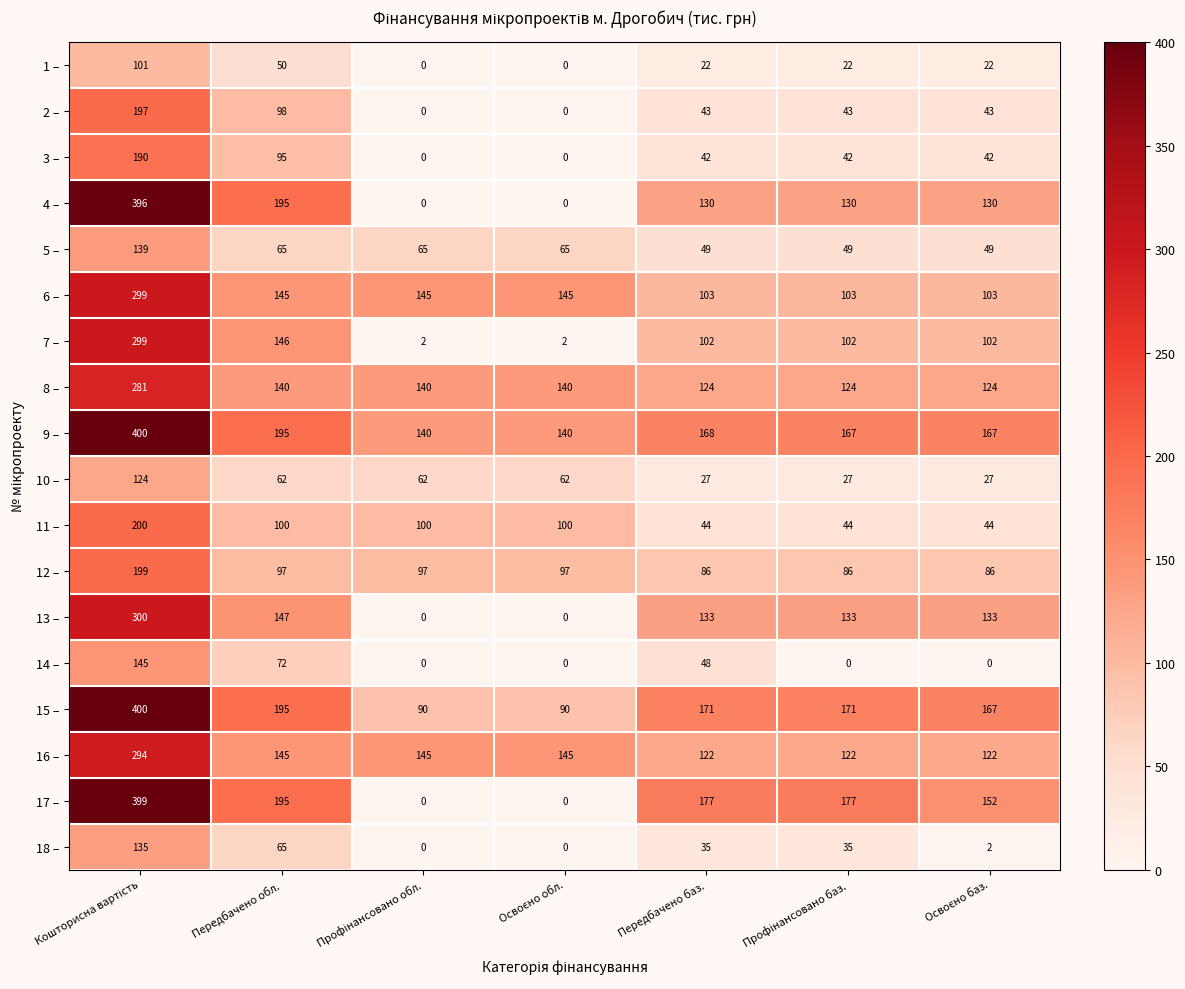

Which series has the largest total across all categories?

9 –